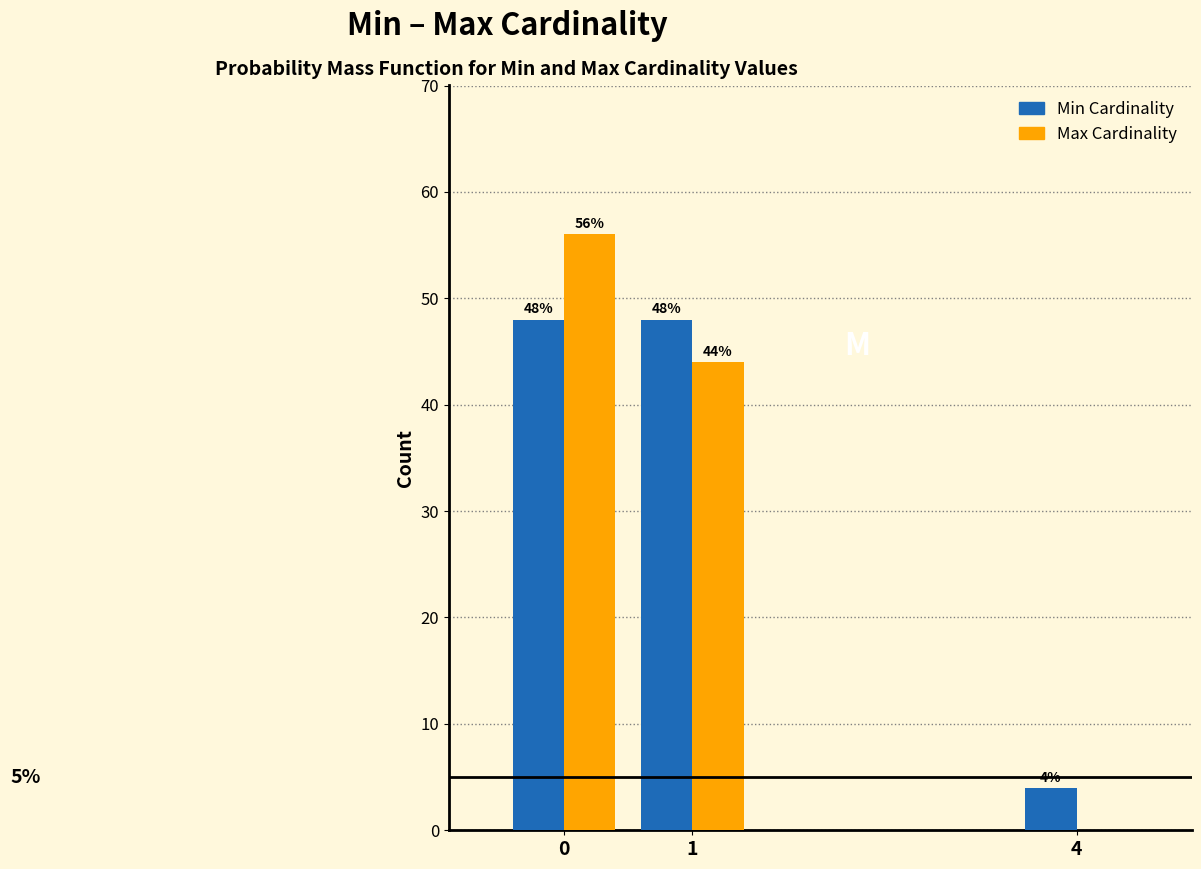

Reading right to left, list all the values displayed in this chart.

Min: 4=4.0	1=48.0	0=48.0
Max: 4=0.0	1=44.0	0=56.0